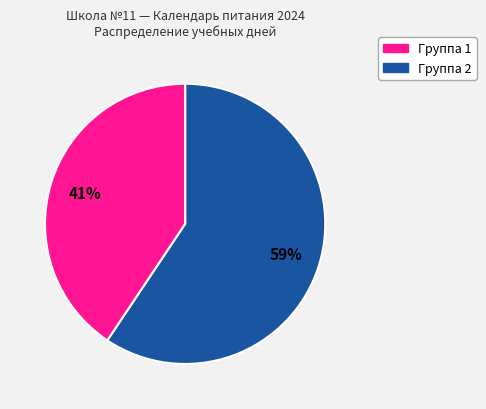

To the nearest percent, what is the average slice percentage?

50%